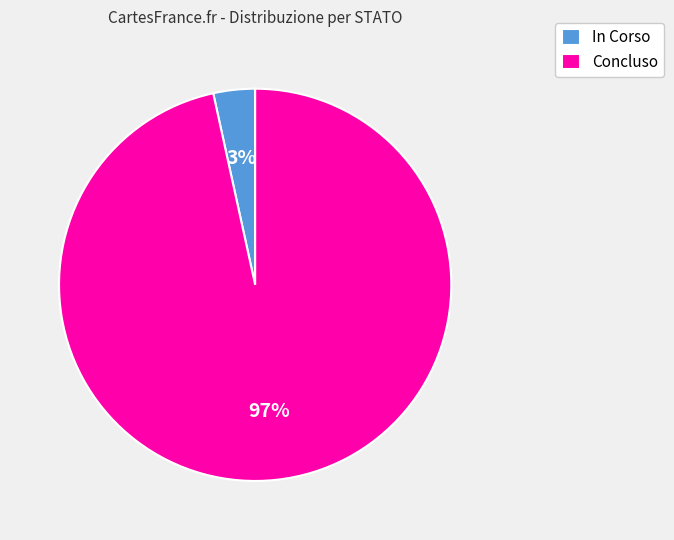

How many slices are in this pie chart?

2